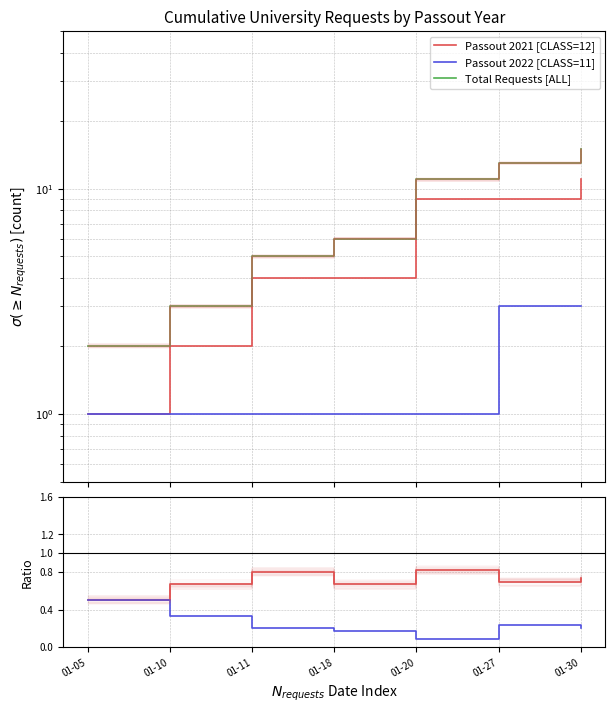

What is the spread (max minus min) of values at 01-27?

12.8